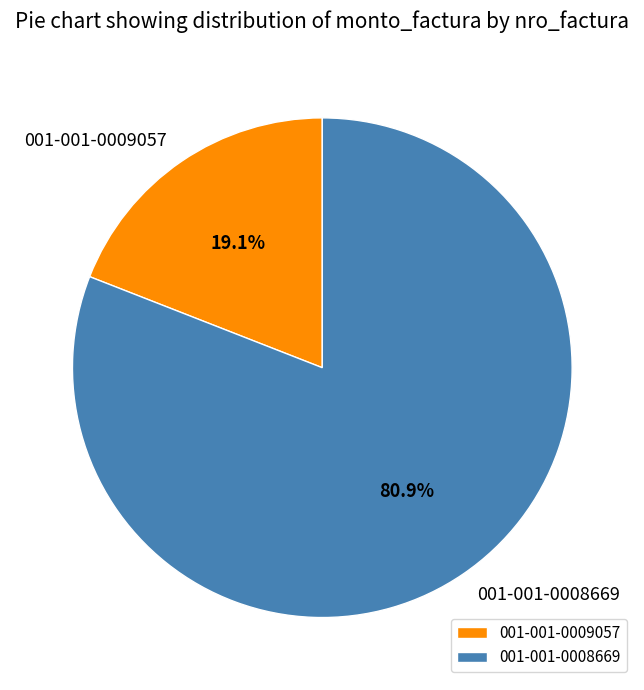

Rank the categories by value from highest to lowest.

001-001-0008669, 001-001-0009057